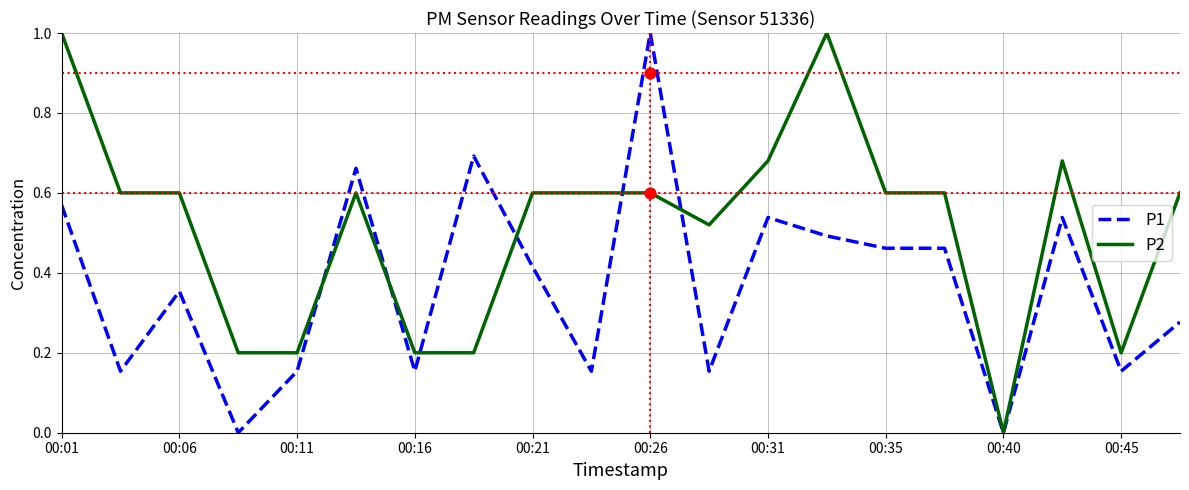

Which series has the largest total across all categories?

P2